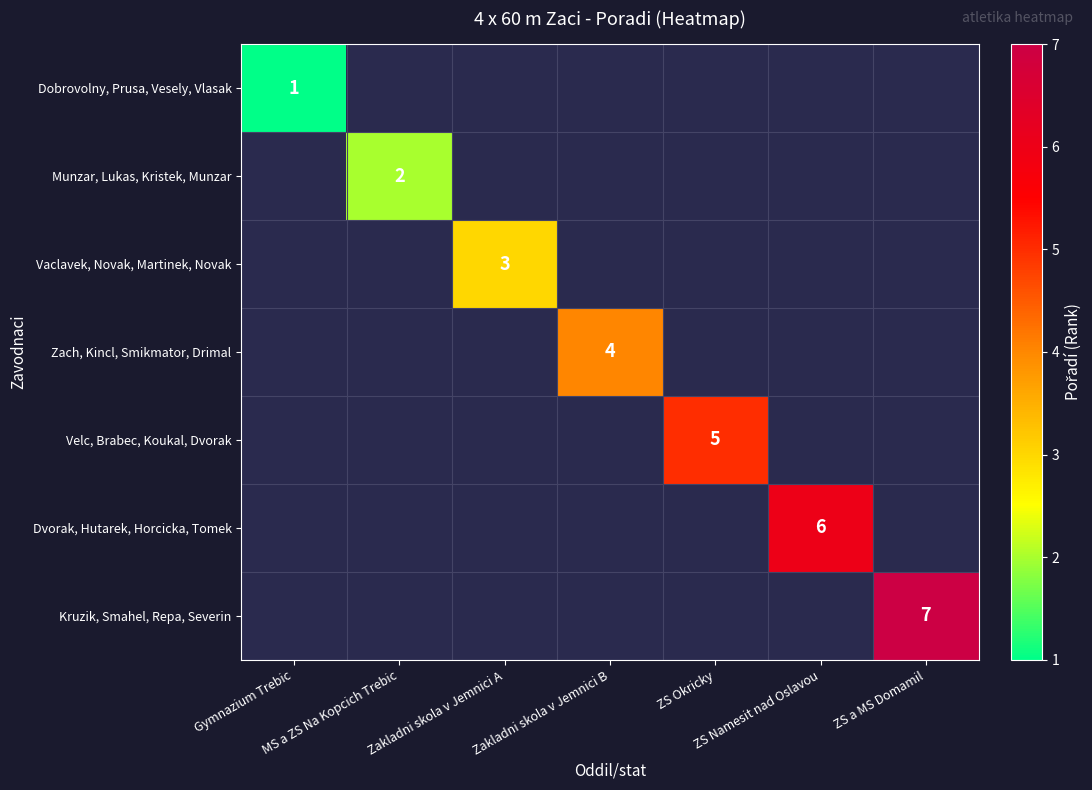

List the series in order of their overall mean, lowest first.

Dobrovolny, Prusa, Vesely, Vlasak, Munzar, Lukas, Kristek, Munzar, Vaclavek, Novak, Martinek, Novak, Zach, Kincl, Smikmator, Drimal, Velc, Brabec, Koukal, Dvorak, Dvorak, Hutarek, Horcicka, Tomek, Kruzik, Smahel, Repa, Severin